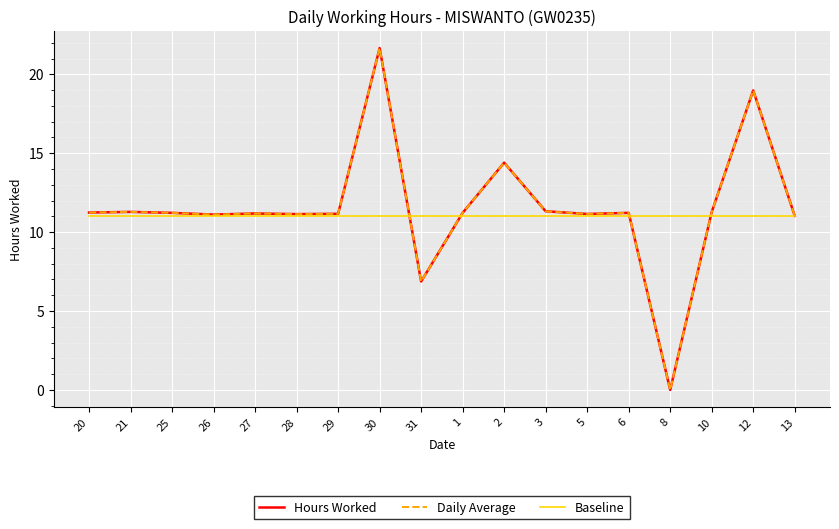

Does the chart have visible grid lines?

Yes